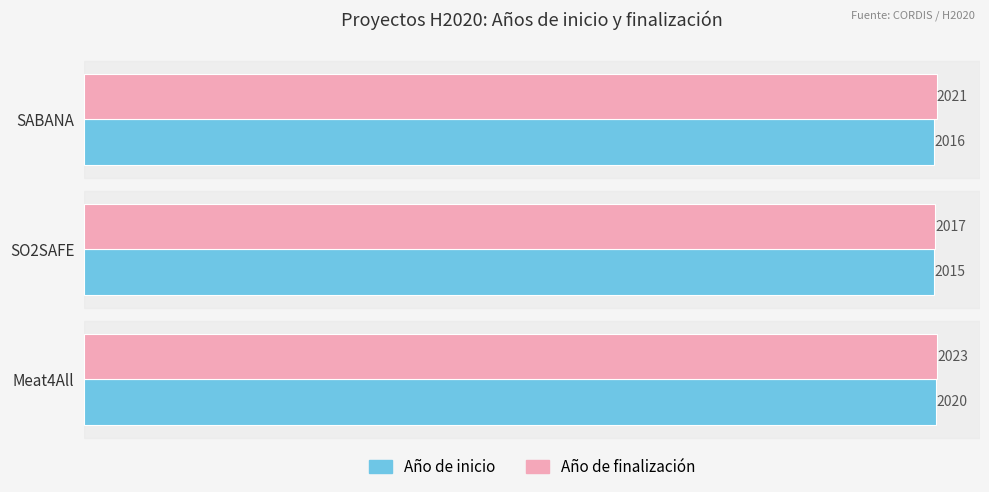

How many data points in Año de inicio are less than 2016?

1